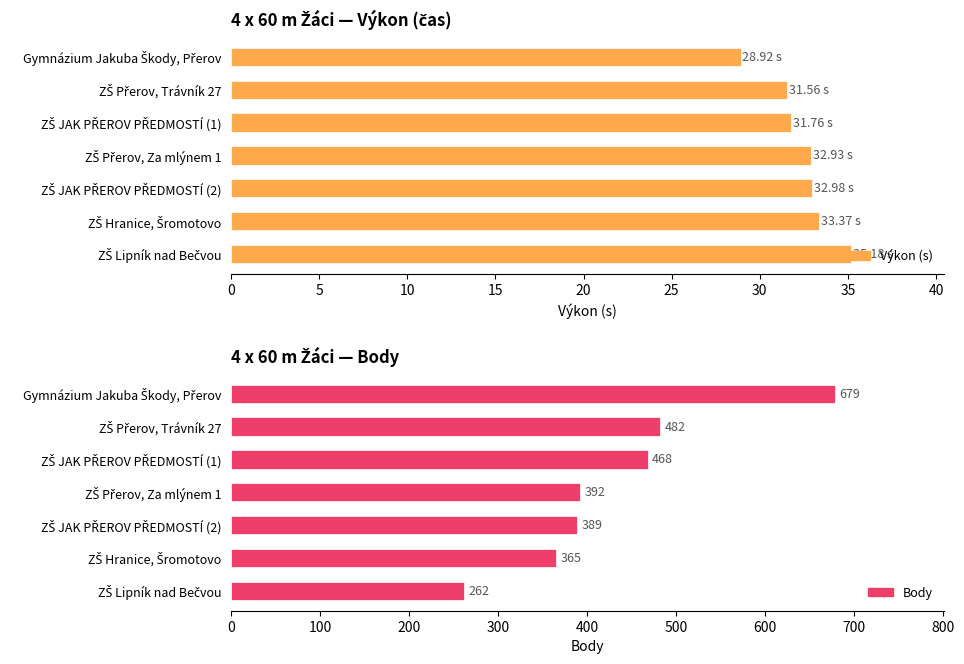

Reading left to right, what are all the values shown in this chart?

Výkon (s): 0=28.9	5=31.6	10=31.8	15=32.9	20=33.0	25=33.4	30=35.2
Body: 0=679.0	5=482.0	10=468.0	15=392.0	20=389.0	25=365.0	30=262.0